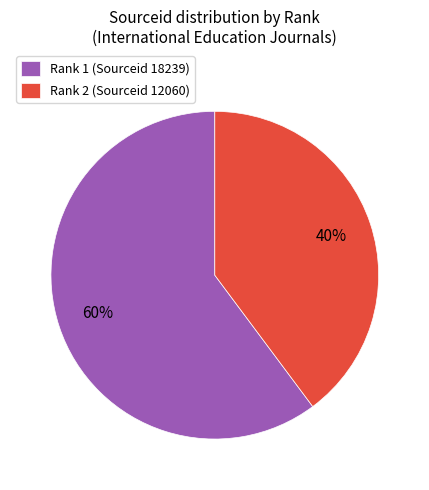

Is it true that Rank 2 (Sourceid 12060) is 49% of the pie?

False